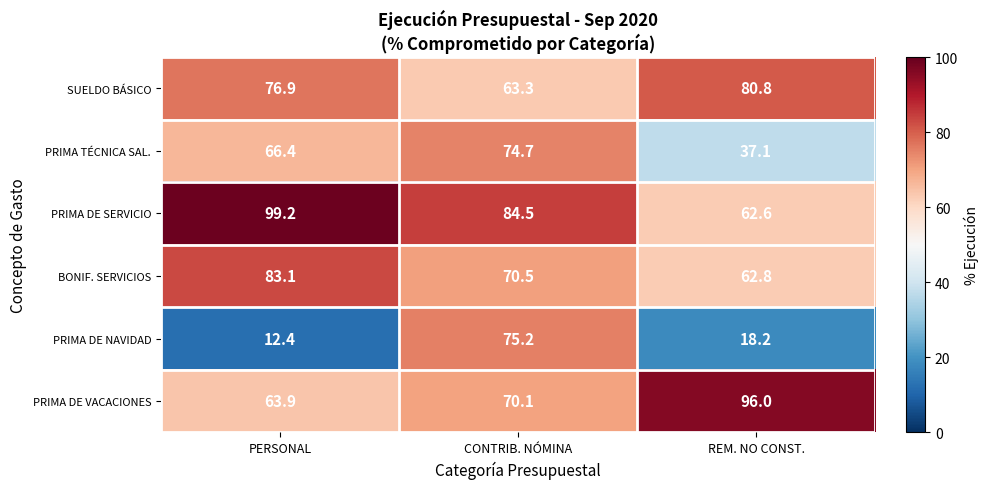

At which category does the chart reach its minimum across all series?

PERSONAL